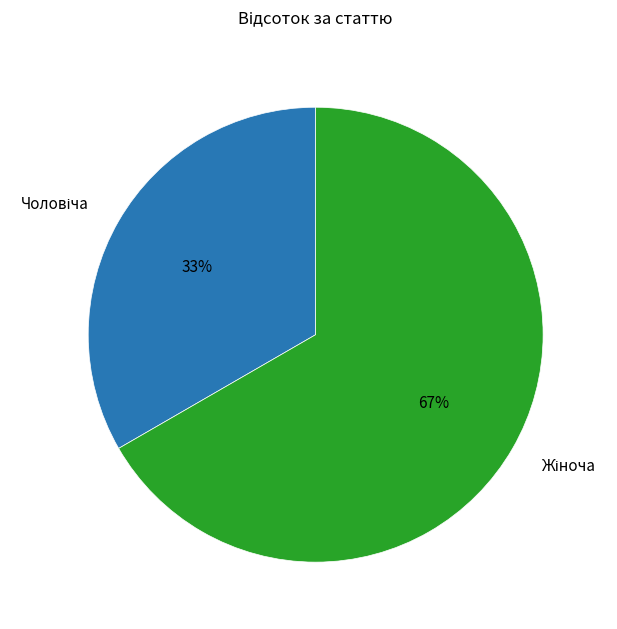

Is there any slice that represents more than half of the pie?

Yes